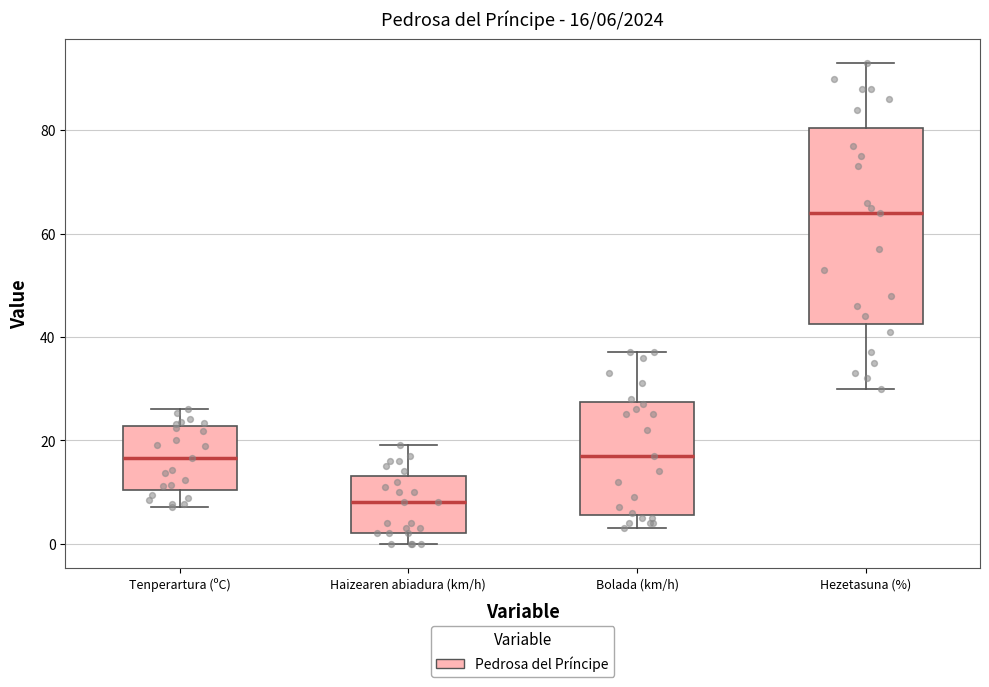

Which box has the highest median line?

Hezetasuna (%)